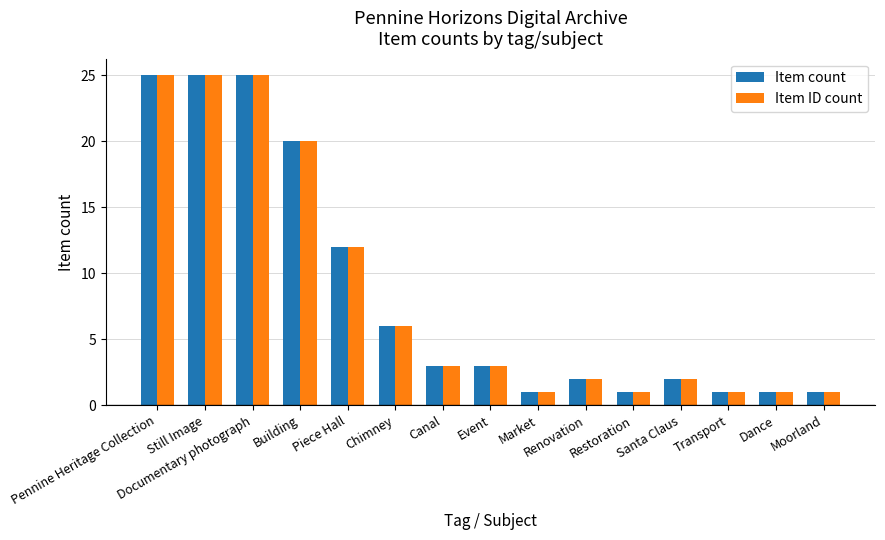

What is the sum of the Item ID count values at Documentary photograph and Dance?

26